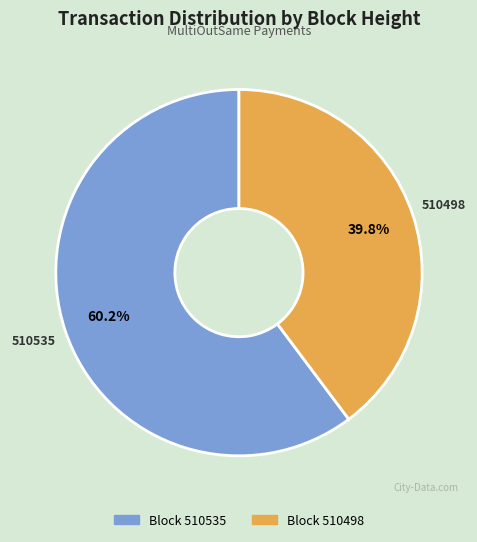

To the nearest percent, what percentage of the pie is 510535?

60%